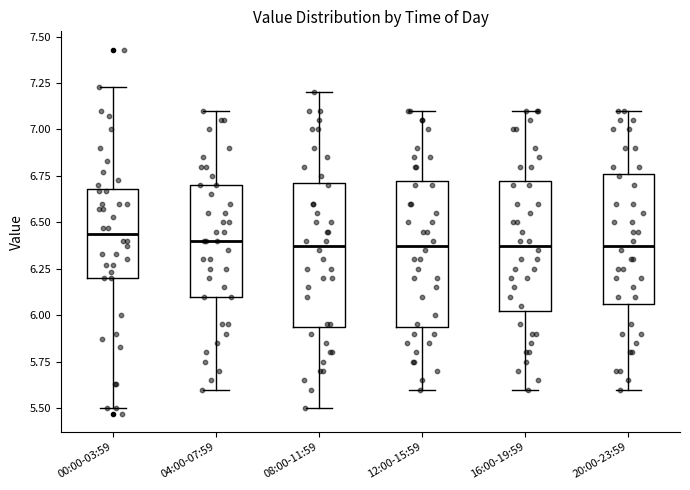

Where does the lower whisker of the box for 00:00-03:59 end on the y-axis? The values are not printed on the chart, so give them approximately, as read against the axis.

5.50